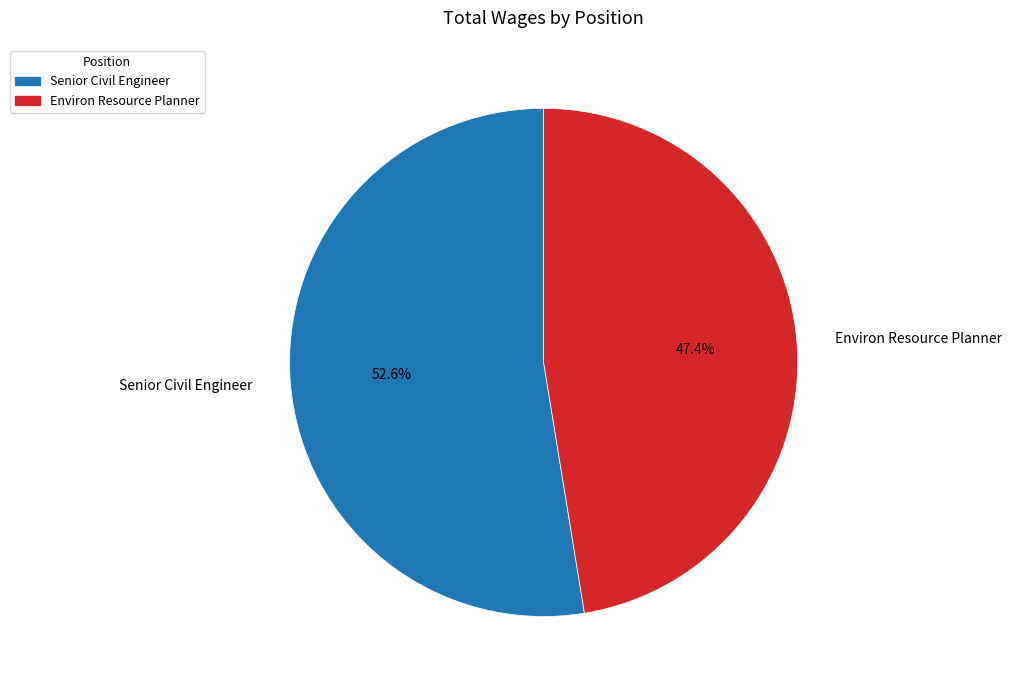

Rank the categories by value from lowest to highest.

Environ Resource Planner, Senior Civil Engineer